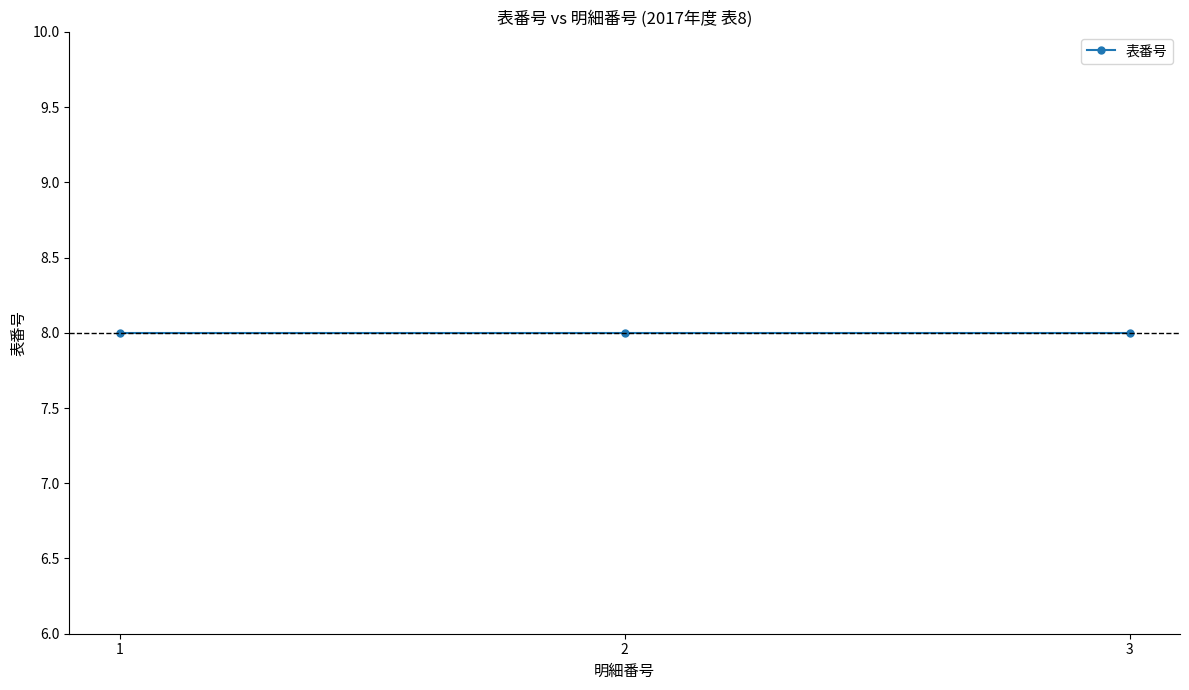

What is the approximate value at 8?

3